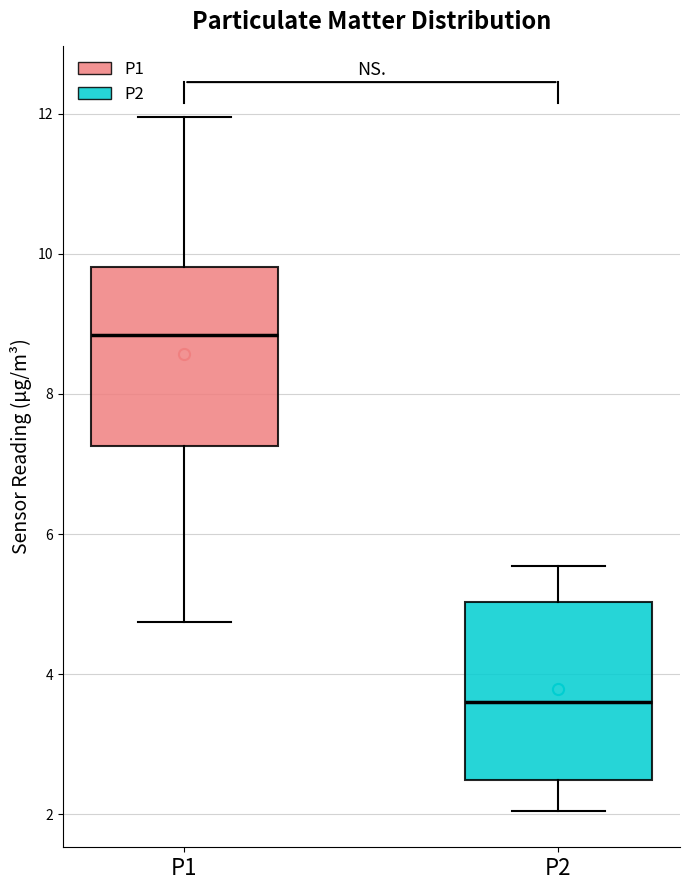

Reading left to right, read every box against the y-axis: the position of its median line, the range the box covers, and the ends of its whiskers. The values are not printed on the chart, so give them approximately, as read against the axis.

P1: median 8.8, box 7.2 to 9.8, whiskers 4.8 to 12.0
P2: median 3.6, box 2.4 to 5.0, whiskers 2.0 to 5.6